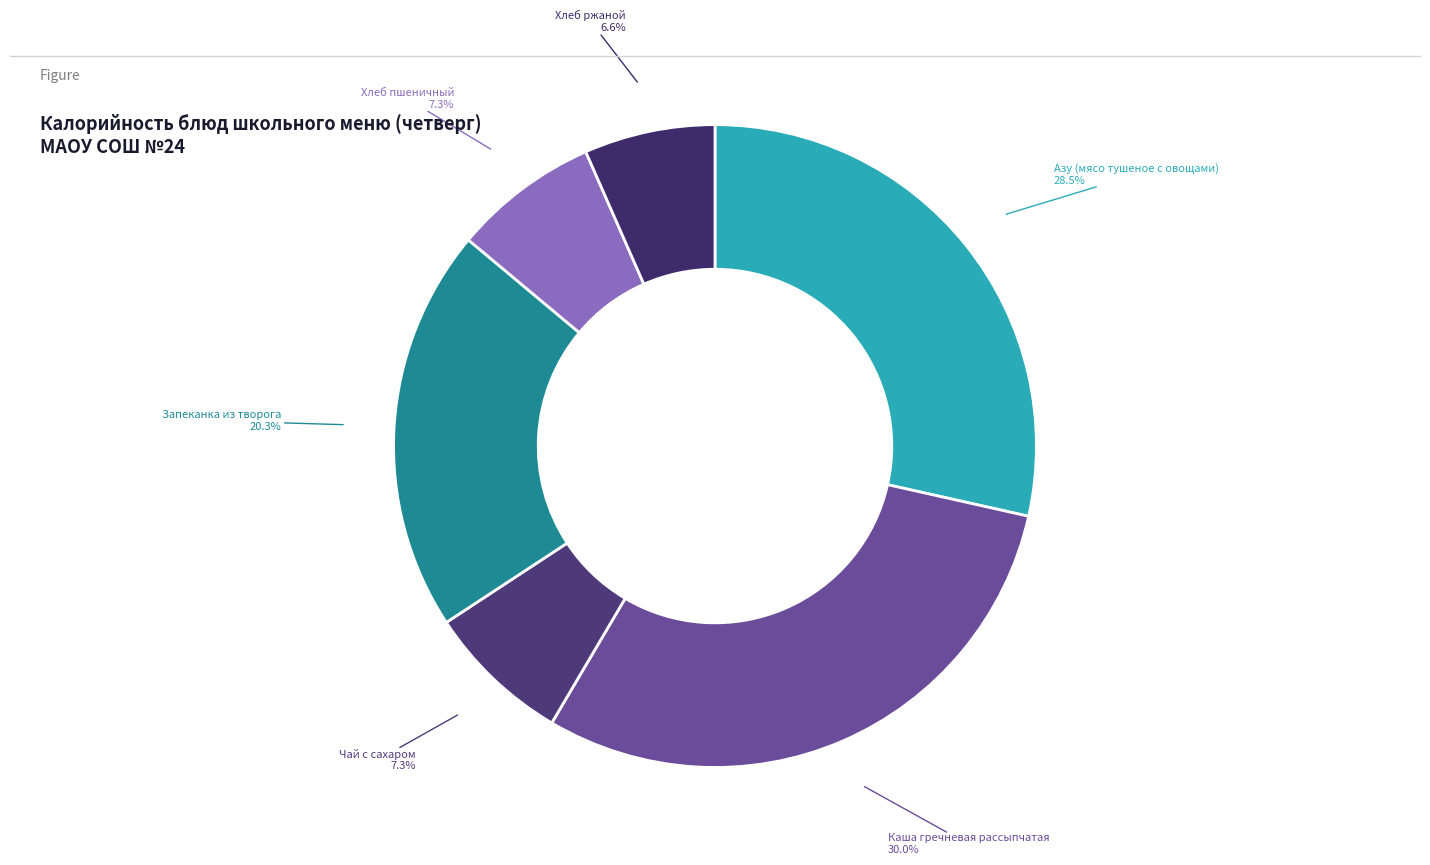

Which slice is the smallest?

Хлеб ржаной